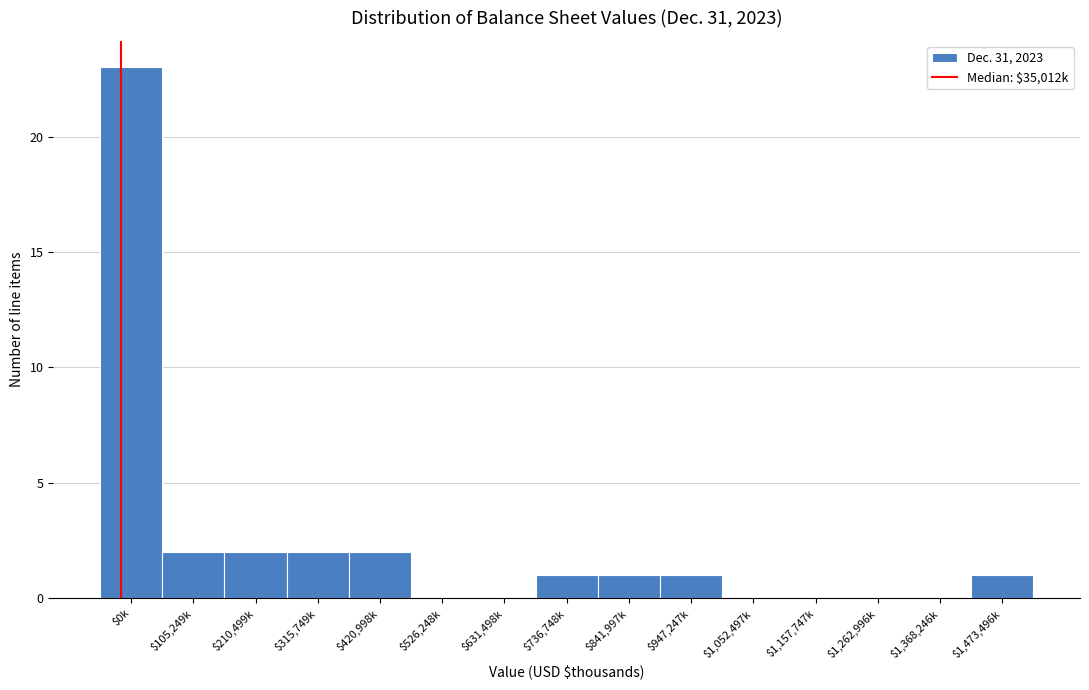

Which category has the highest value across all series?

$0k